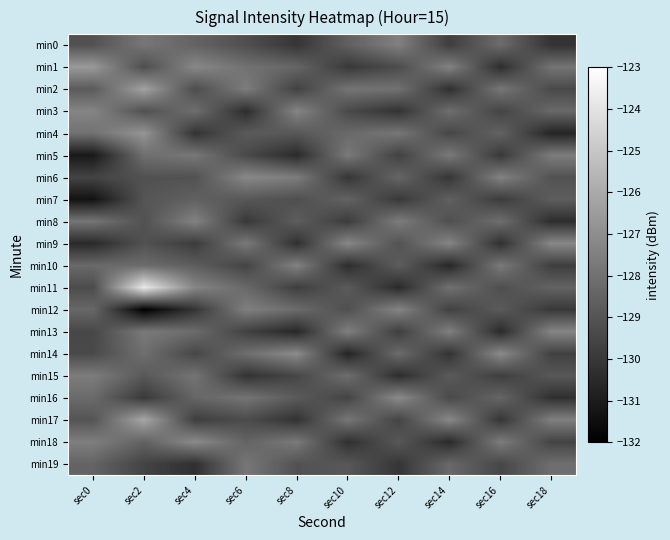

What is the total value across all series at sec4?

-2573.4